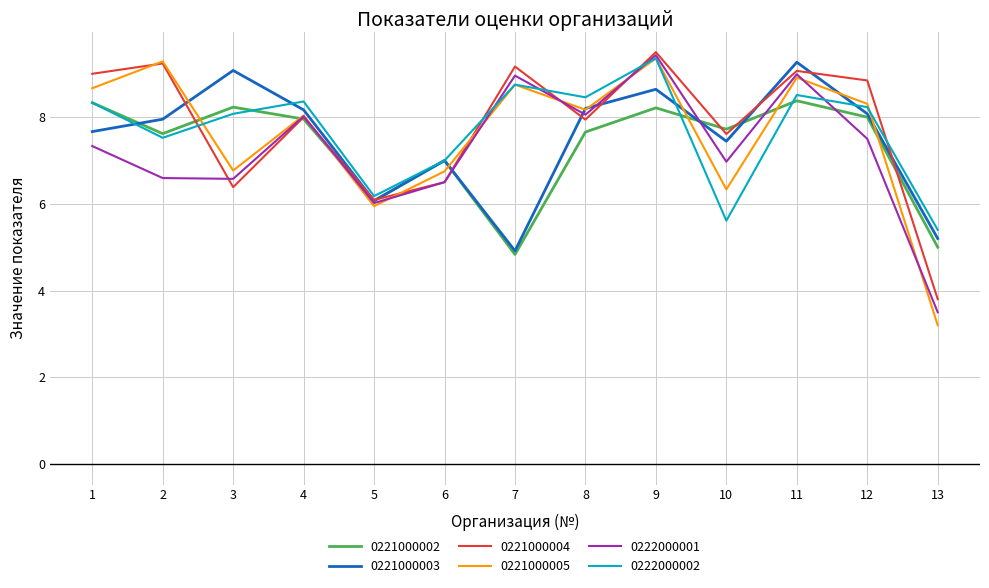

What is the sum of all 0221000004 values?

101.1